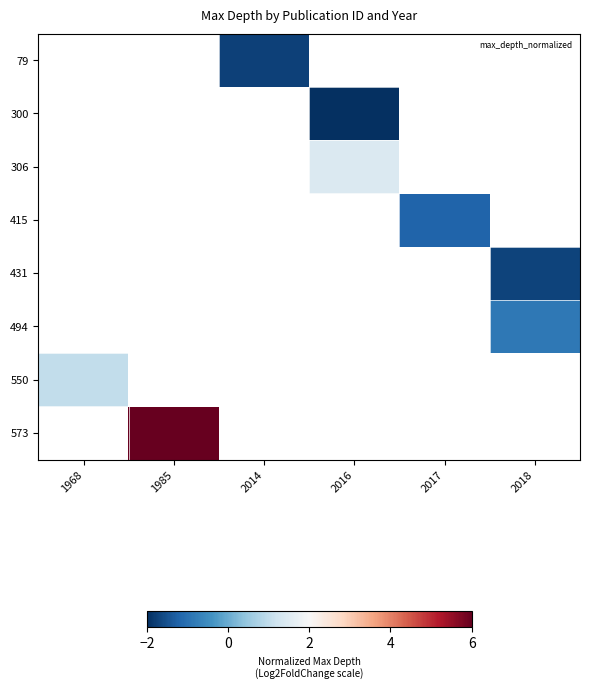

Which category has the highest value across all series?

1985